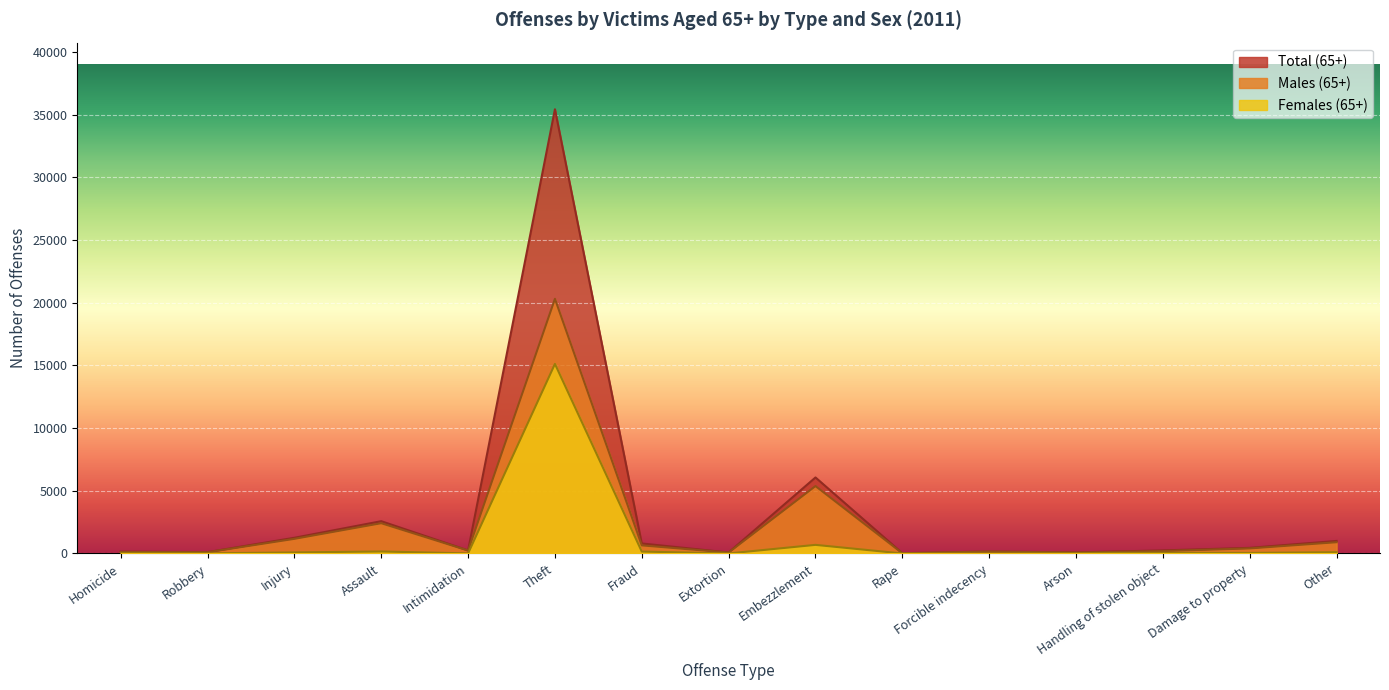

Is the value of Total (65+) at Assault greater than the value of Females (65+) at Fraud?

Yes